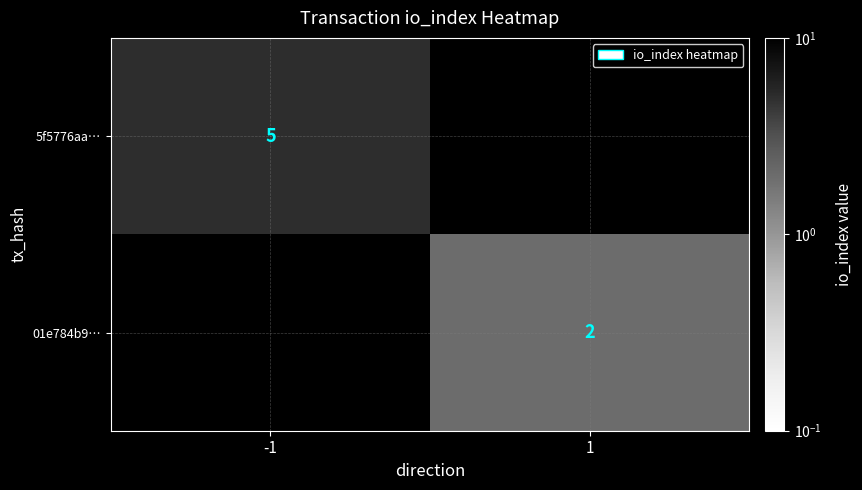

The 5f5776aa… series shows 5 at -1. True or false?

True